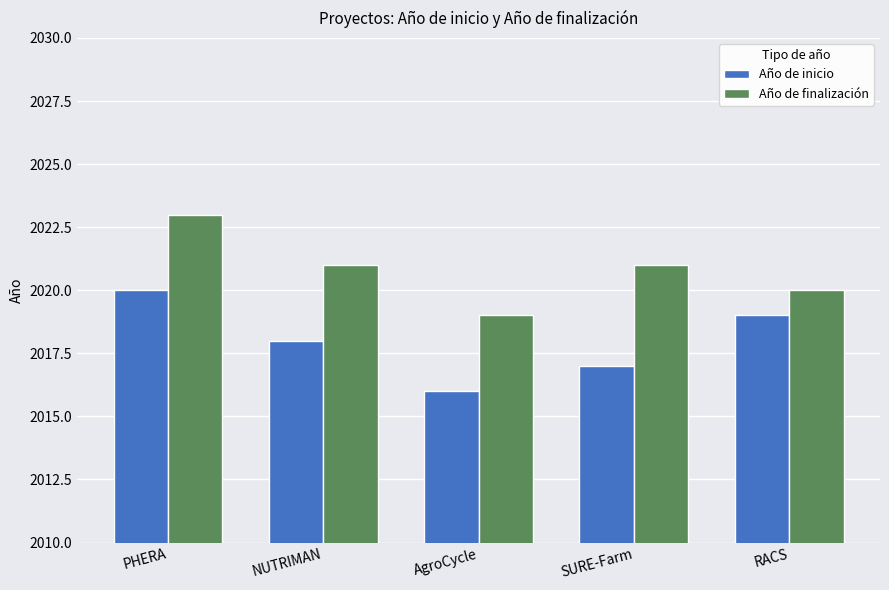

The value of Año de inicio at RACS is 2019. True or false?

True